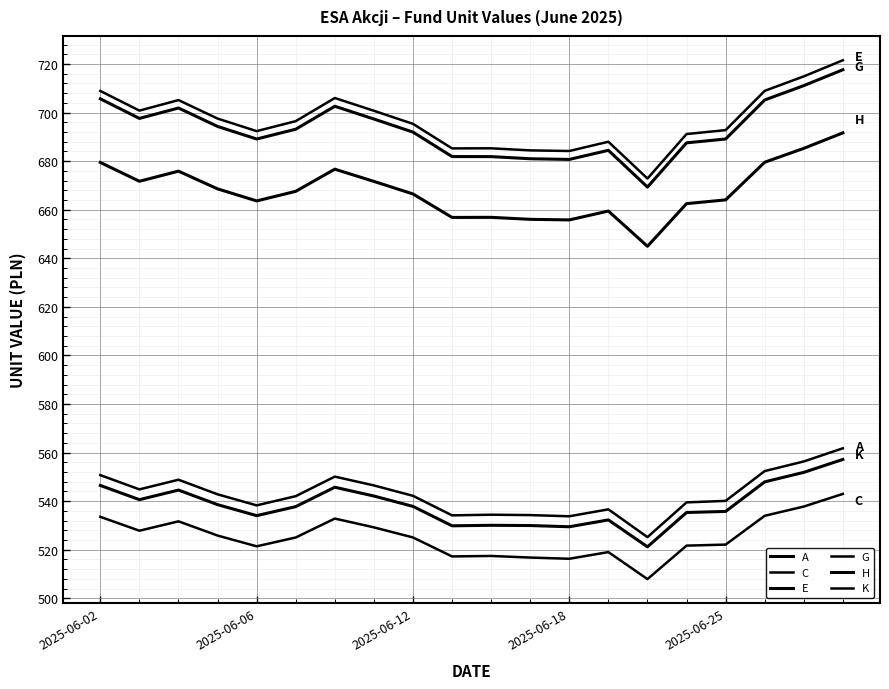

What is the maximum value for C?

543.0